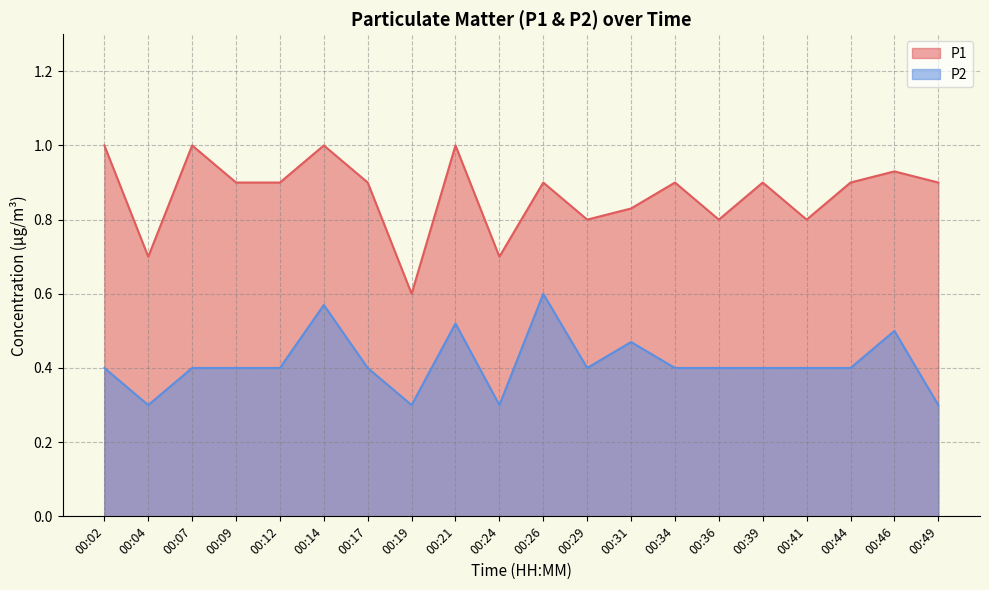

Is it true that P2 equals 0.2 at 00:19?

False